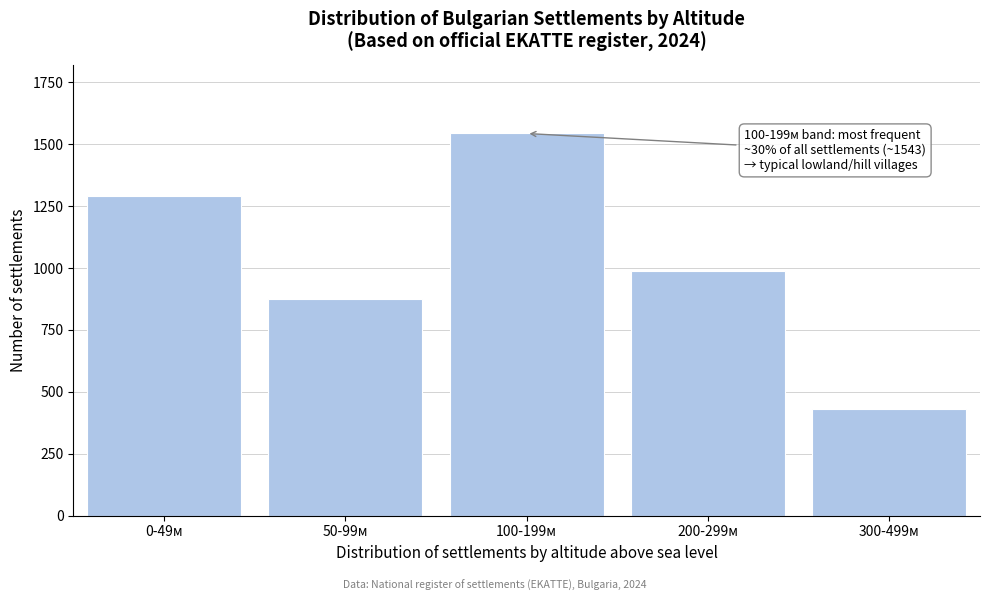

Reading left to right, list all the values displayed in this chart.

0-49м=1289	50-99м=876	100-199м=1543	200-299м=987	300-499м=432